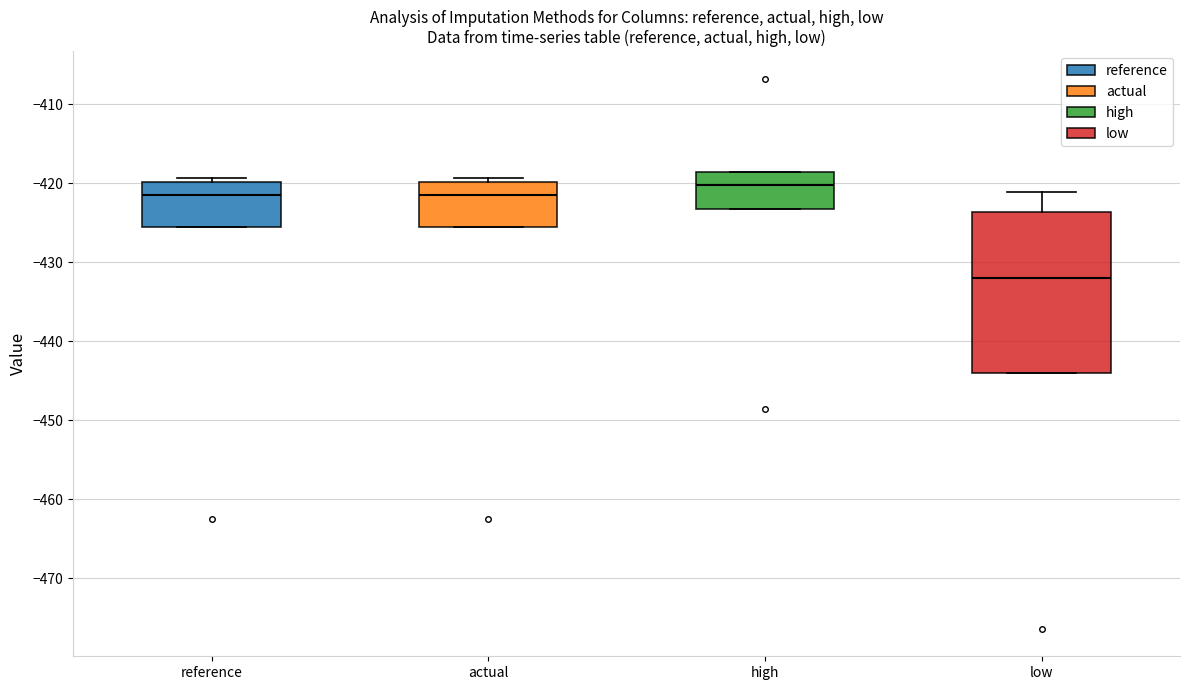

Reading left to right, read every box against the y-axis: the position of its median line, the range the box covers, and the ends of its whiskers. The values are not printed on the chart, so give them approximately, as read against the axis.

reference: median -421, box -425 to -420, whiskers -425 to -419
actual: median -421, box -425 to -420, whiskers -425 to -419
high: median -420, box -423 to -419, whiskers -423 to -419
low: median -432, box -444 to -424, whiskers -444 to -421